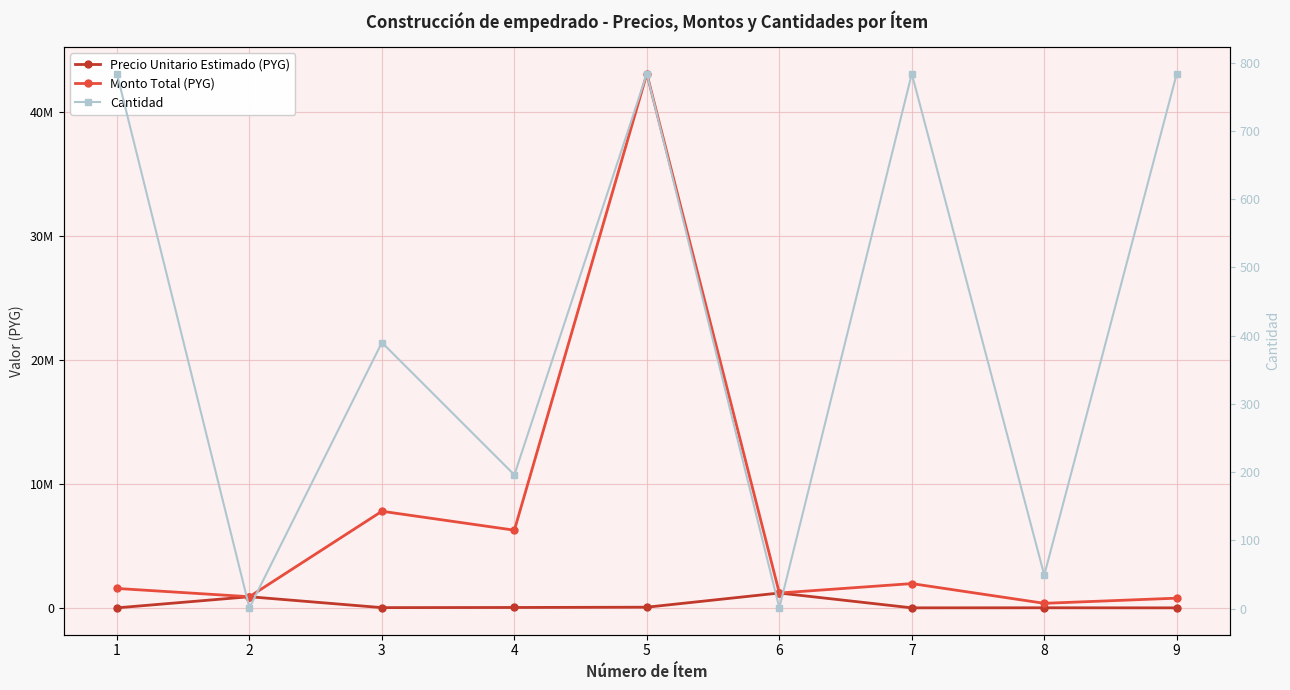

Is it true that Precio Unitario Estimado (PYG) equals 7500 at 8?

True